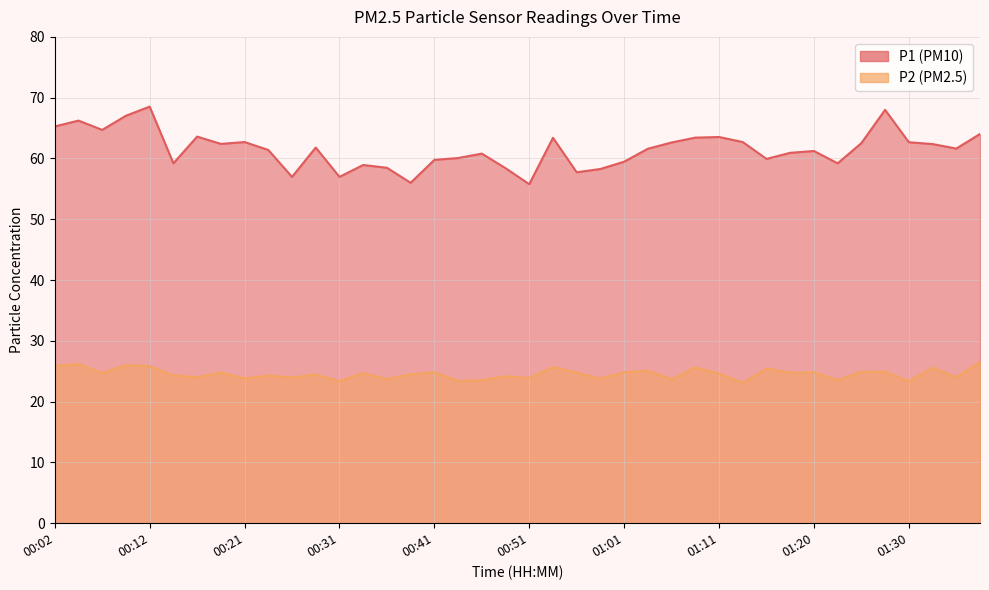

What is the difference between the maximum and minimum values in the P2 series?

3.5